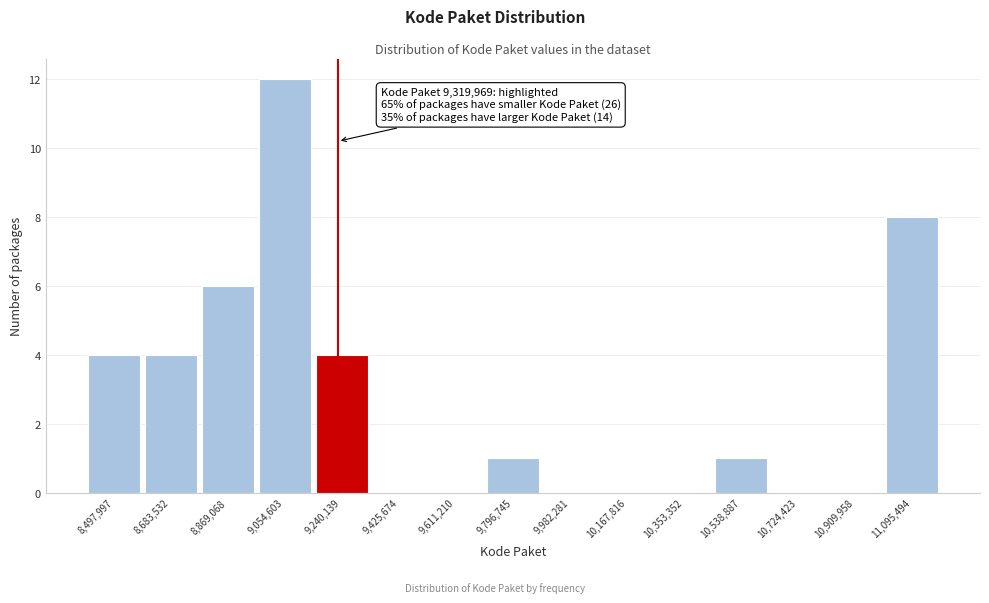

Reading left to right, what are all the values shown in this chart?

8,497,997=4	8,683,532=4	8,869,068=6	9,054,603=12	9,240,139=4	9,425,674=0	9,611,210=0	9,796,745=1	9,982,281=0	10,167,816=0	10,353,352=0	10,538,887=1	10,724,423=0	10,909,958=0	11,095,494=8